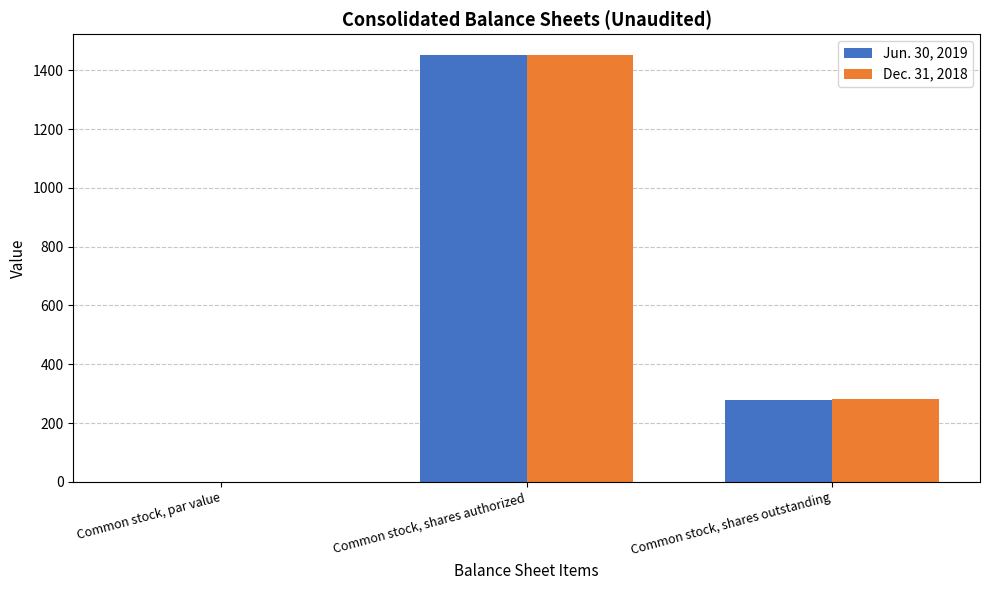

What are all the series names shown in the legend?

Jun. 30, 2019, Dec. 31, 2018